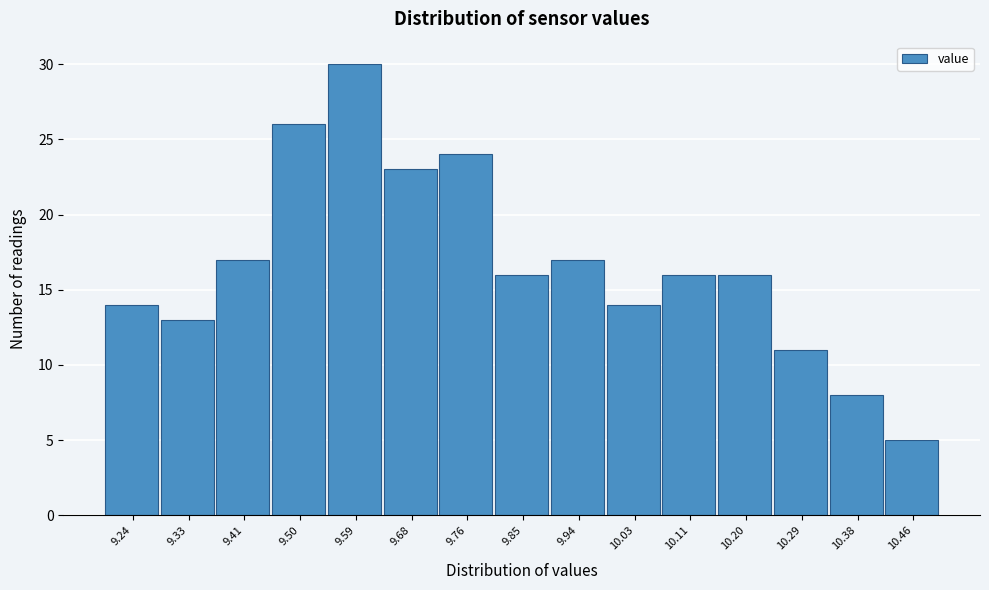

Reading right to left, extract all data points from this chart.

5	8	11	16	16	14	17	16	24	23	30	26	17	13	14